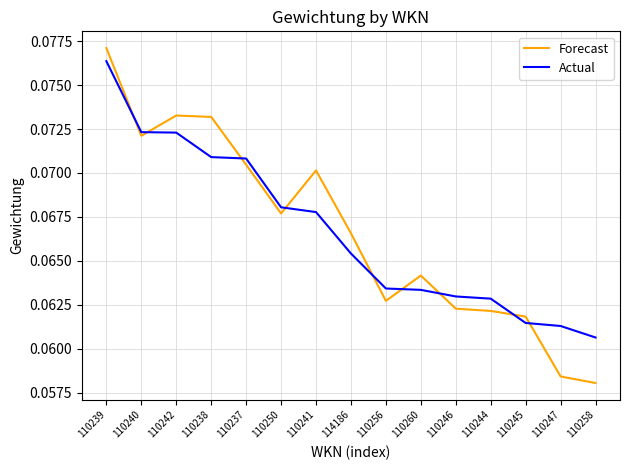

The value of Forecast at 110258 is 0.0. True or false?

False